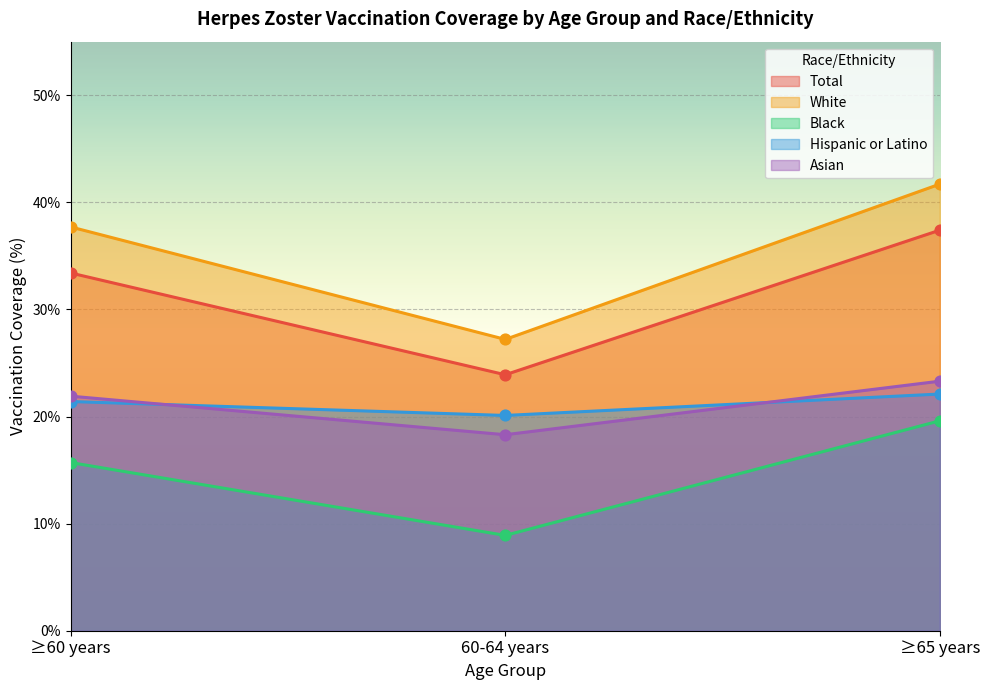

At how many categories does at least one series exceed 19?

3